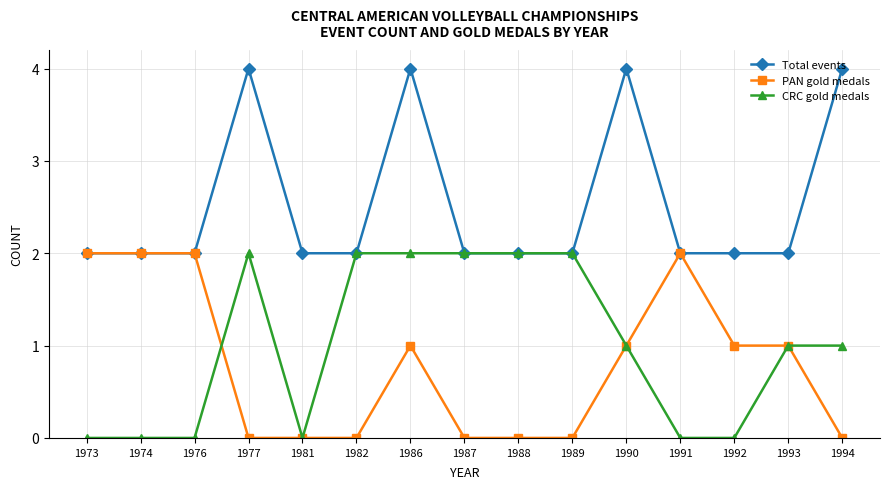

What is the value of the Total events point at the 11th from the left?

4